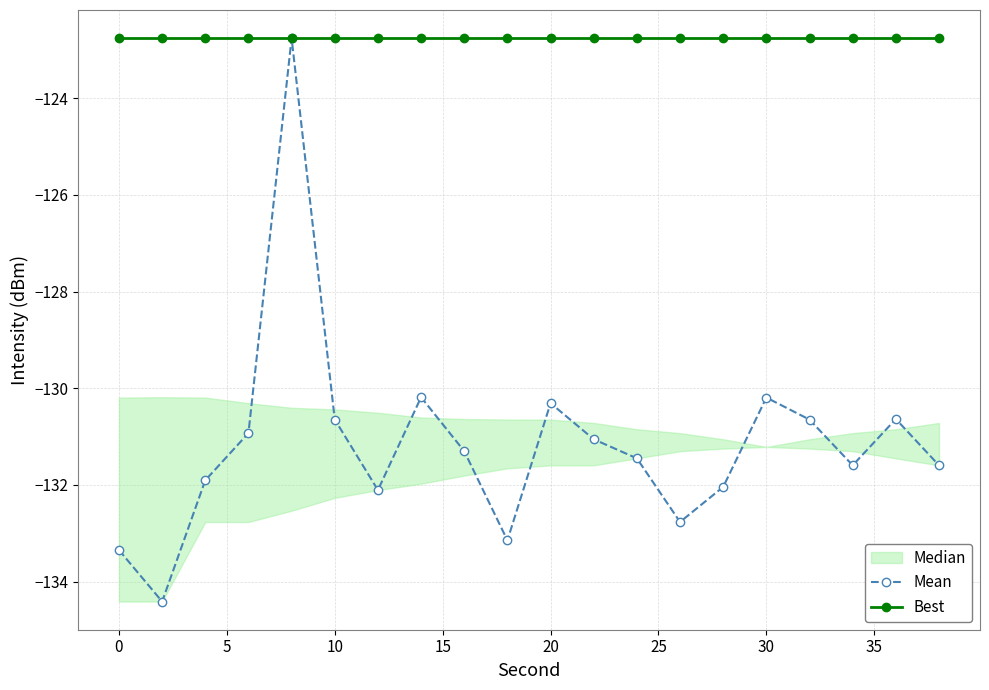

Which series has the widest spread of values?

Mean